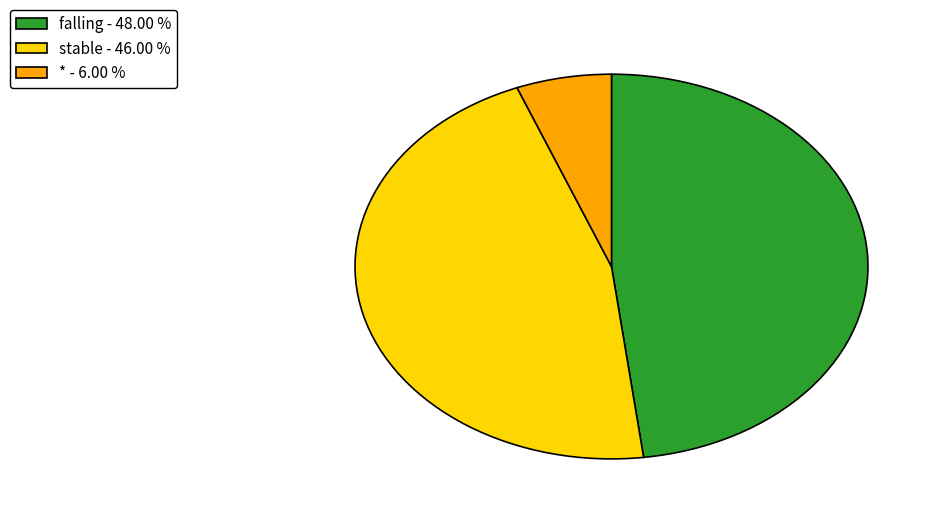

Do * - 6.00 % and falling - 48.00 % together represent more than half of the pie?

Yes